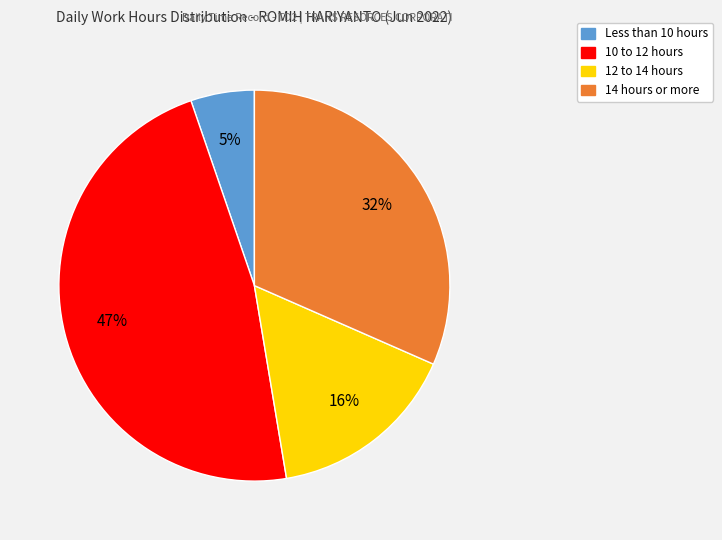

How many segments does this pie chart have?

4